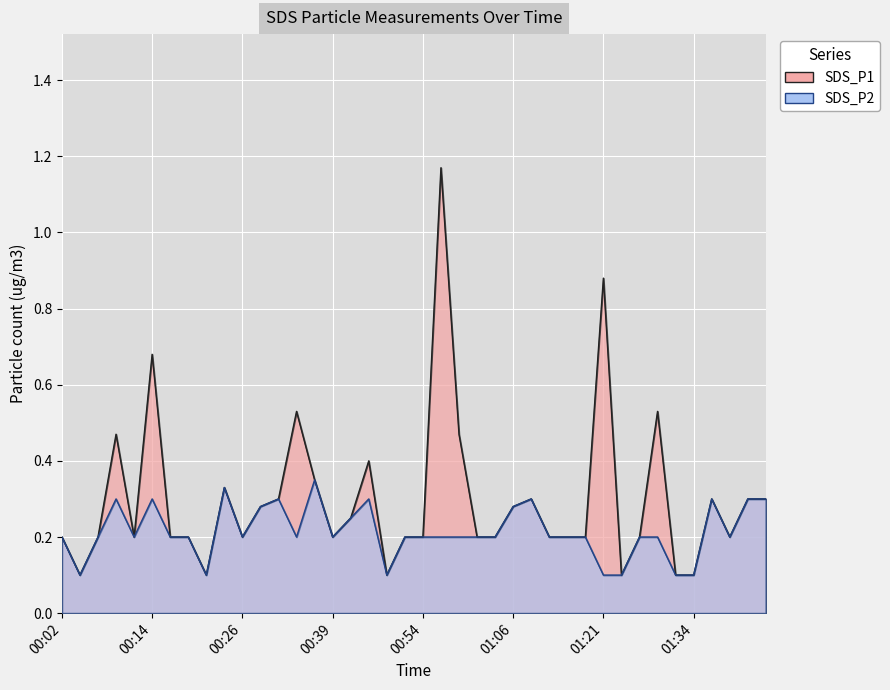

True or false: SDS_P2 and SDS_P1 intersect in this chart.

False